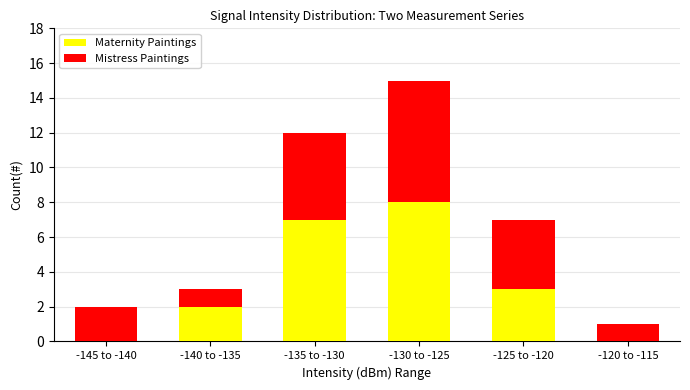

What is the total value across all series at -140 to -135?

3